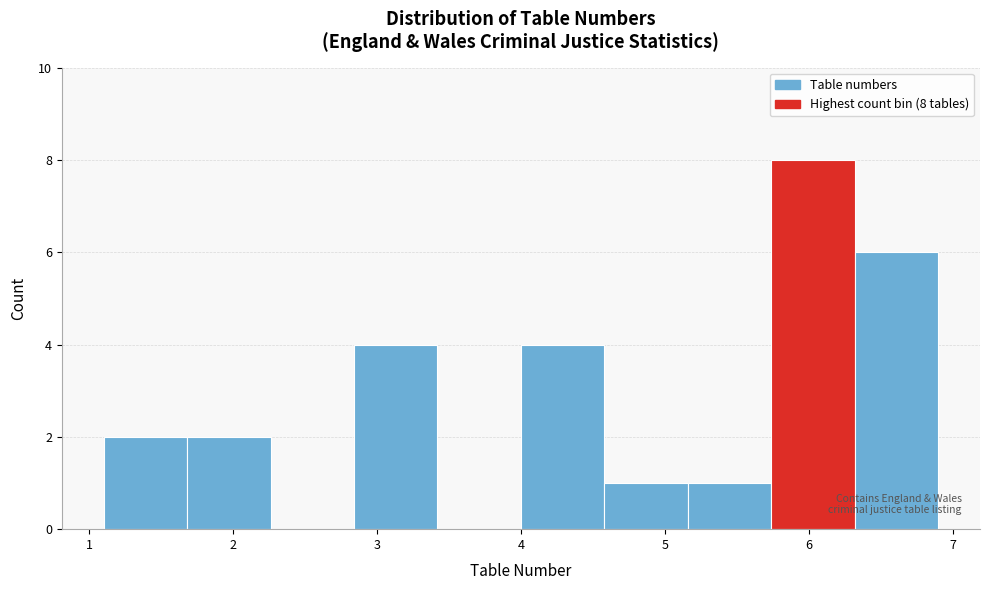

Which range on the x-axis has the tallest bar?

5.74 to 6.32